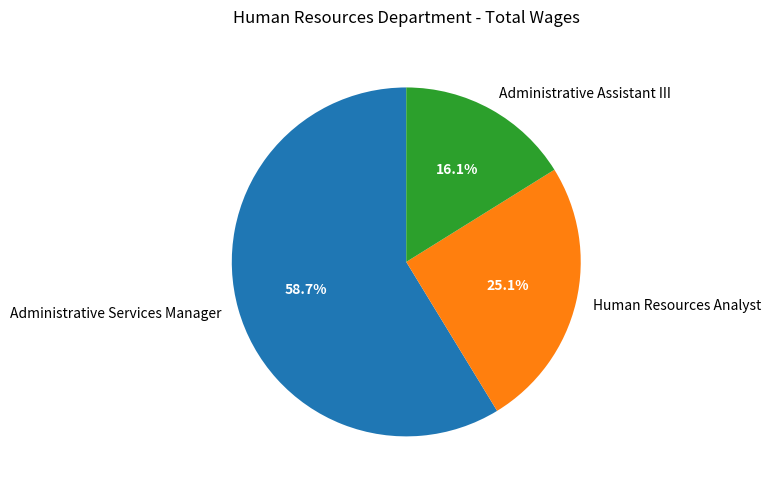

Rank the categories by value from highest to lowest.

Administrative Services Manager, Human Resources Analyst, Administrative Assistant III